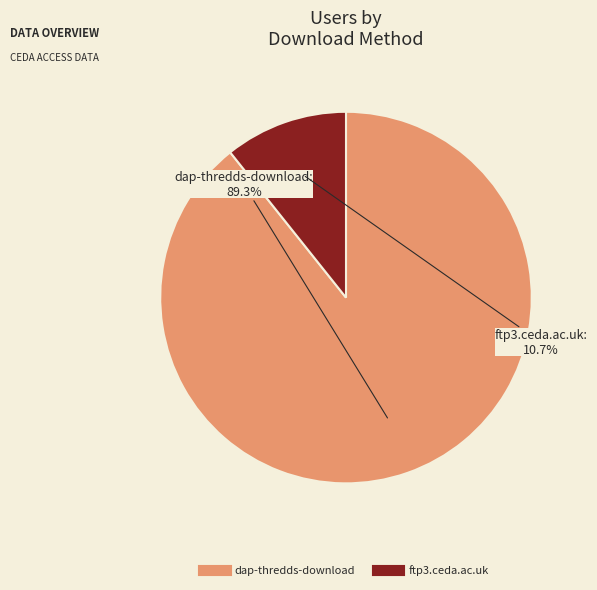

Count the number of slices in the pie.

2